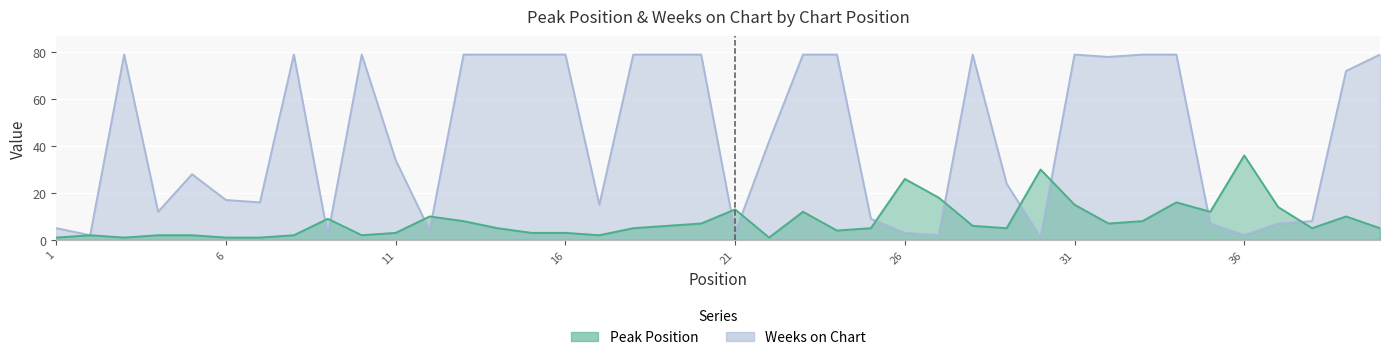

Is it true that Peak Position equals 6 at 34?

False